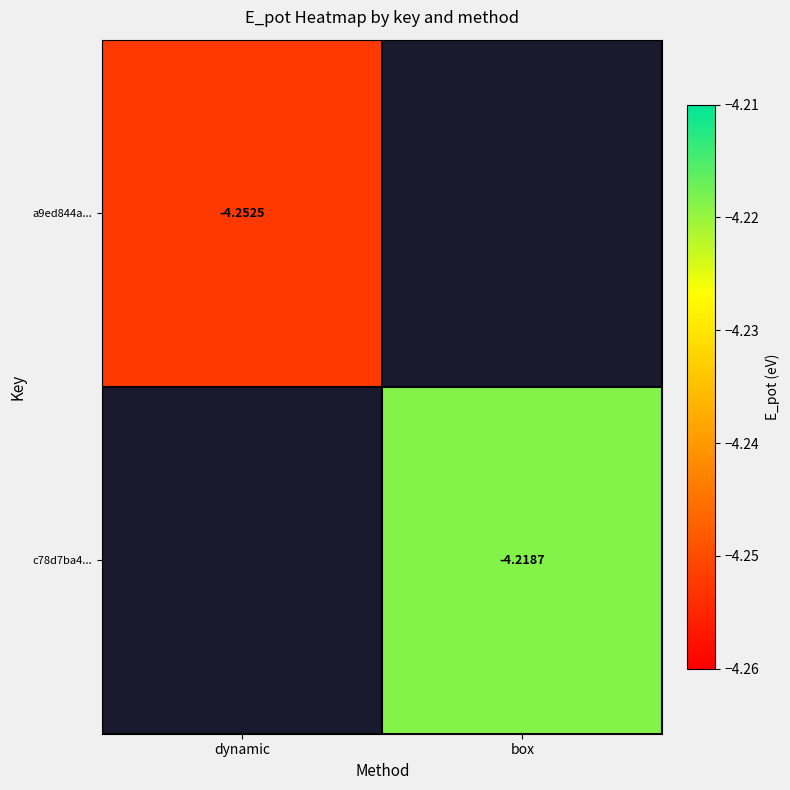

Which label corresponds to the smallest value in the chart?

dynamic